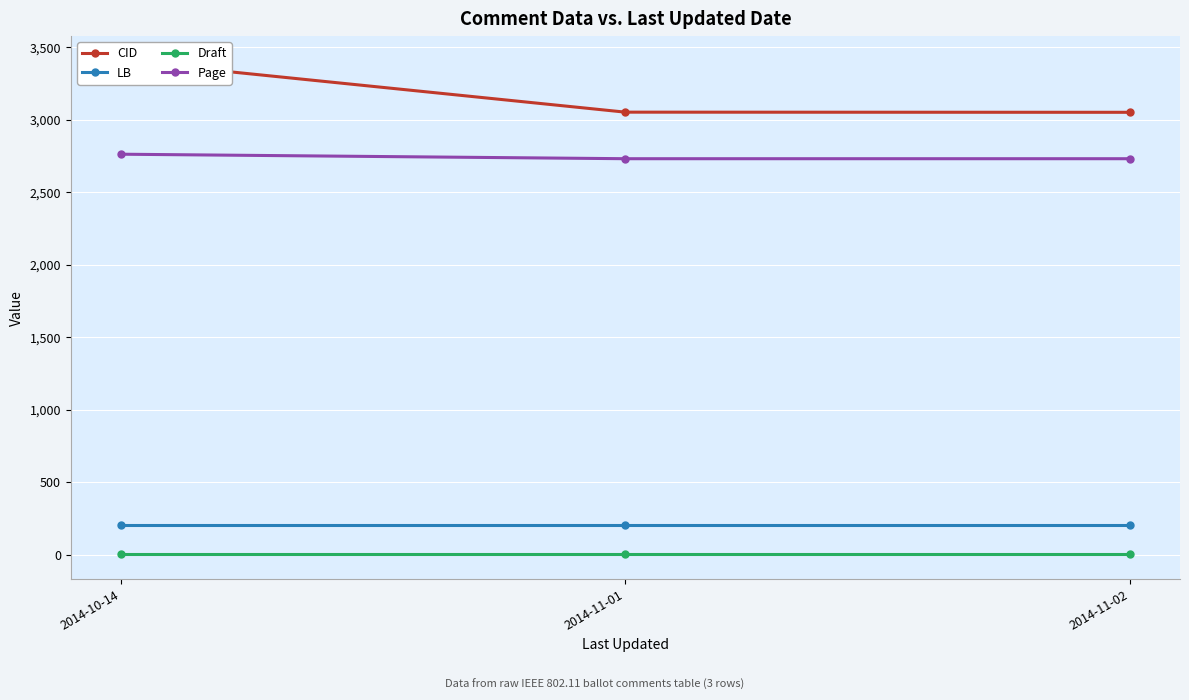

What is the smallest value displayed?

3